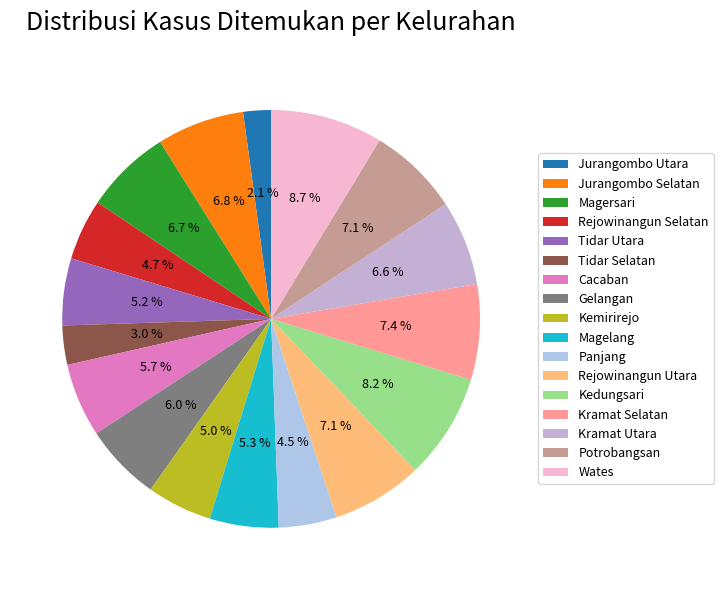

What is the smallest slice in the pie chart?

Jurangombo Utara